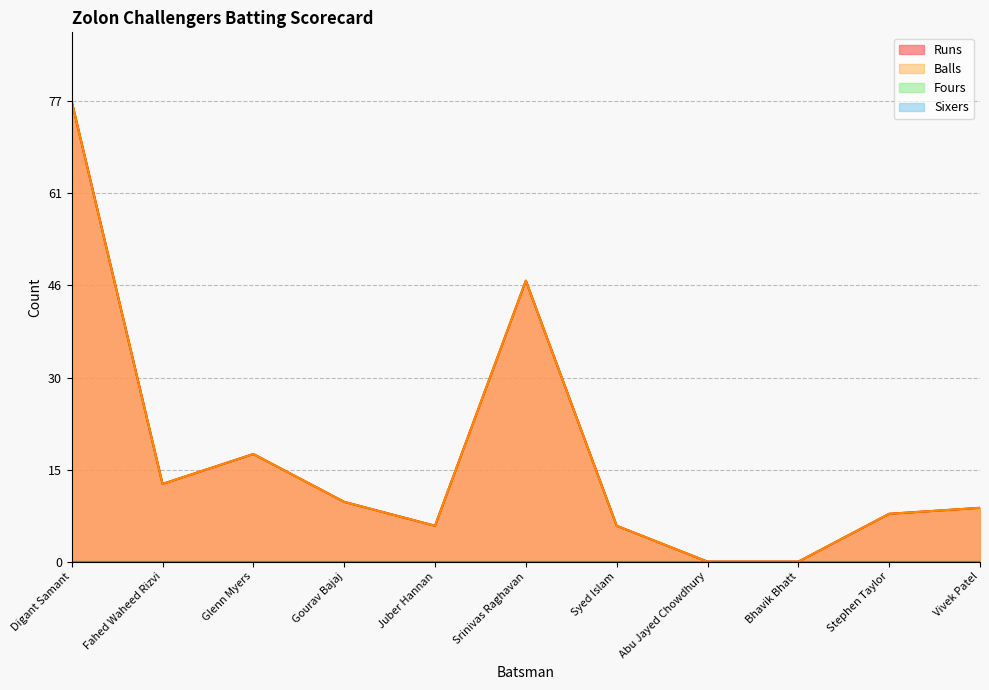

True or false: Balls has more than 2 points higher than both neighbors.

False